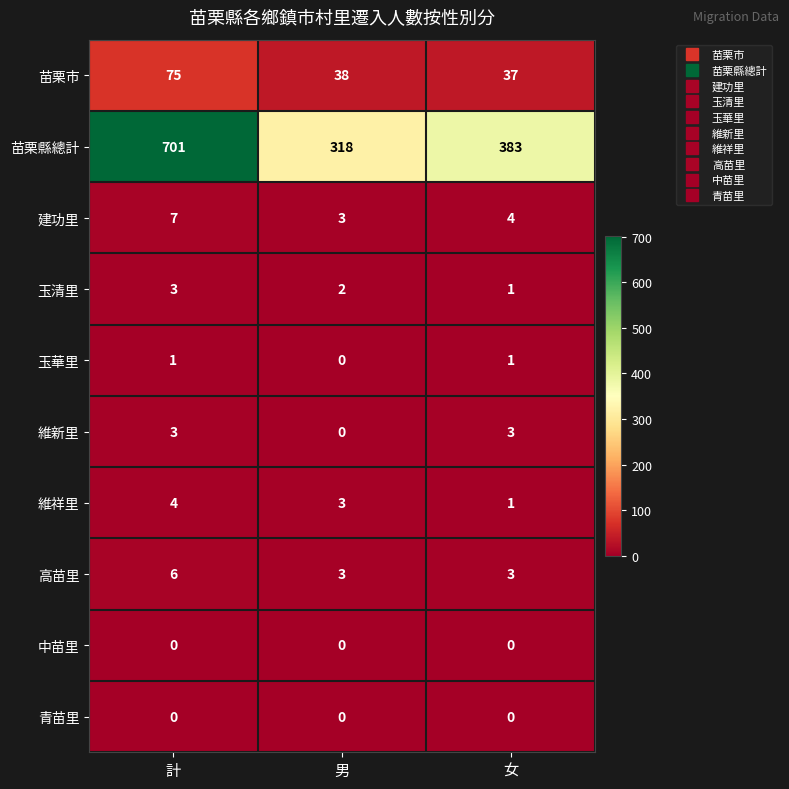

Which category has the highest value across all series?

計